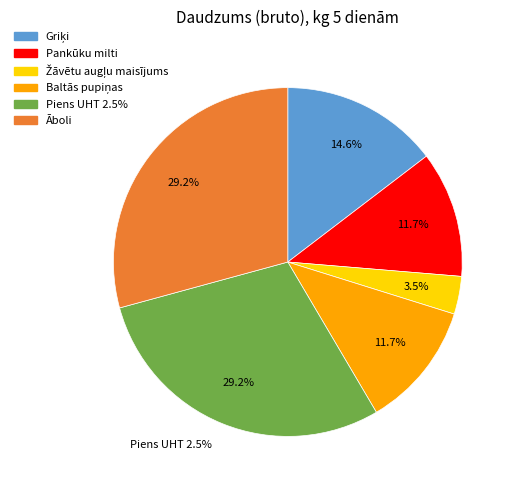

How many segments does this pie chart have?

6